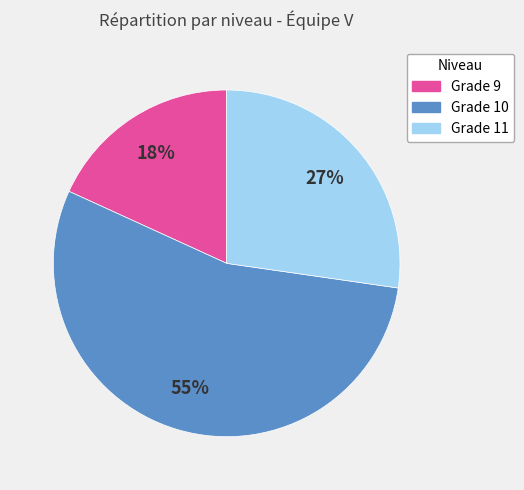

To the nearest percent, what portion does Grade 10 represent?

55%